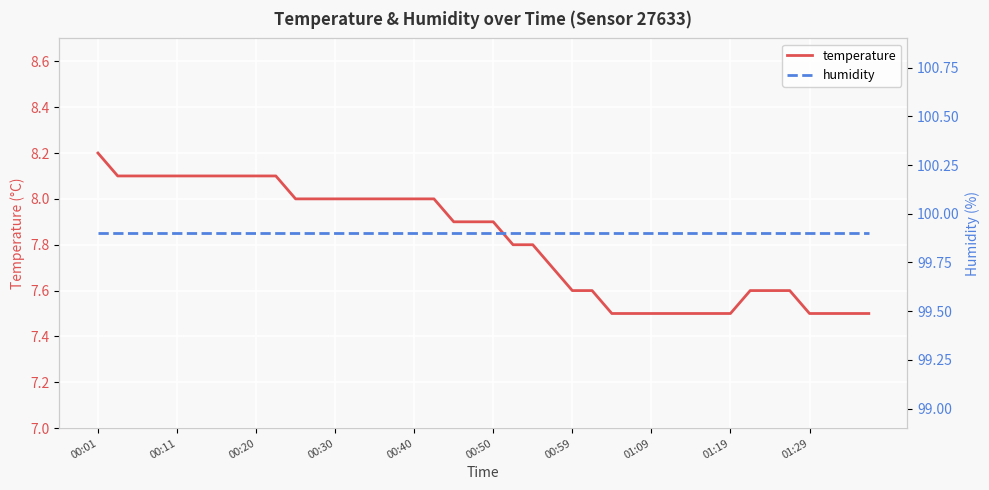

True or false: humidity and temperature intersect in this chart.

False